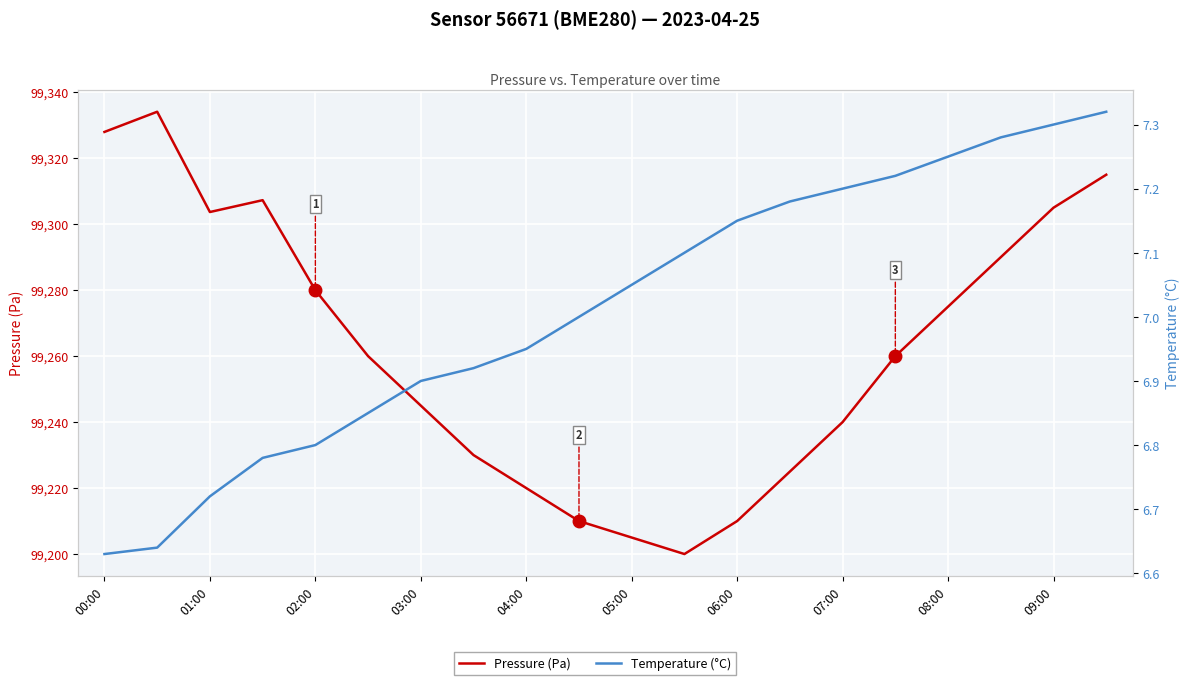

At how many categories does at least one series exceed 21058?

20